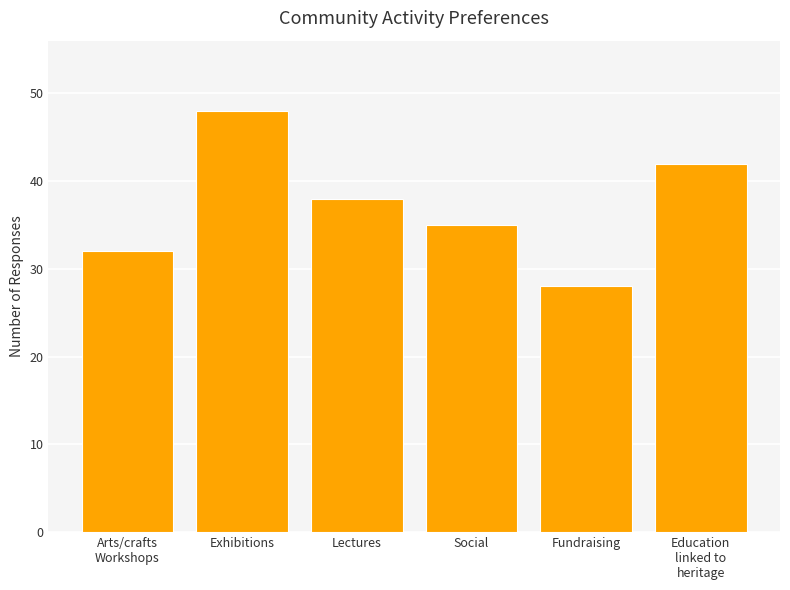

Reading left to right, list all the values displayed in this chart.

Arts/crafts
Workshops=32	Exhibitions=48	Lectures=38	Social=35	Fundraising=28	Education
linked to
heritage=42